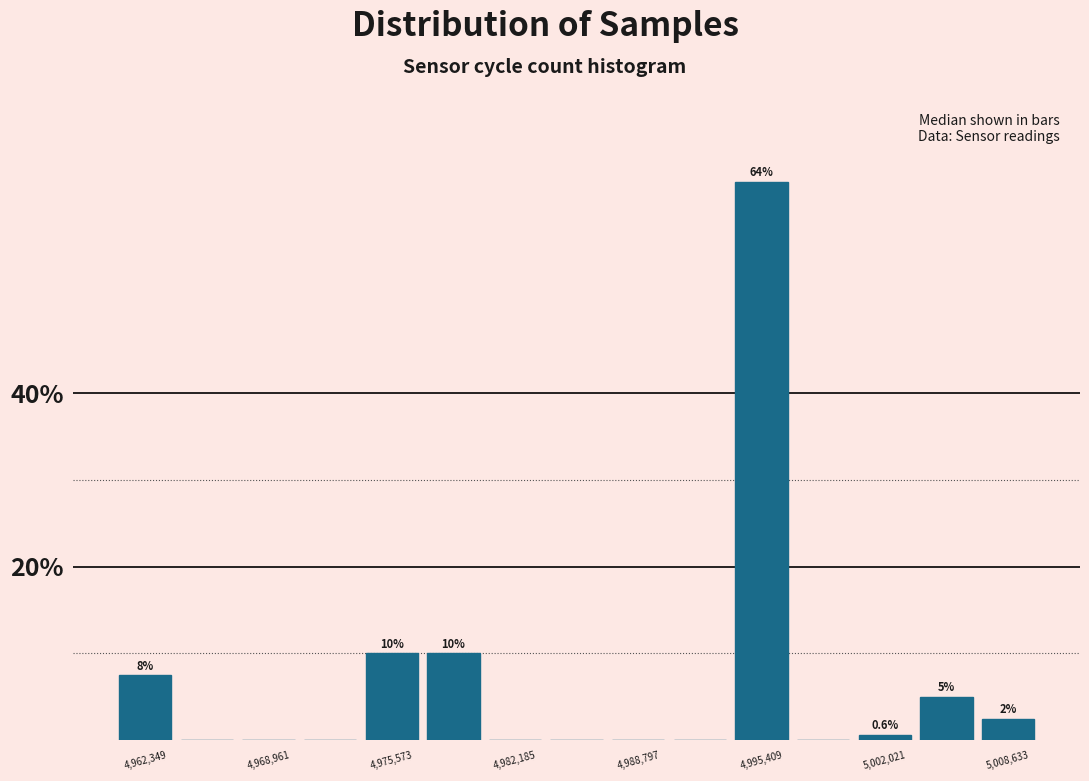

Around what value on the x-axis is the tallest bar? Give the approximate position of its centre, as read against the axis.

4995000